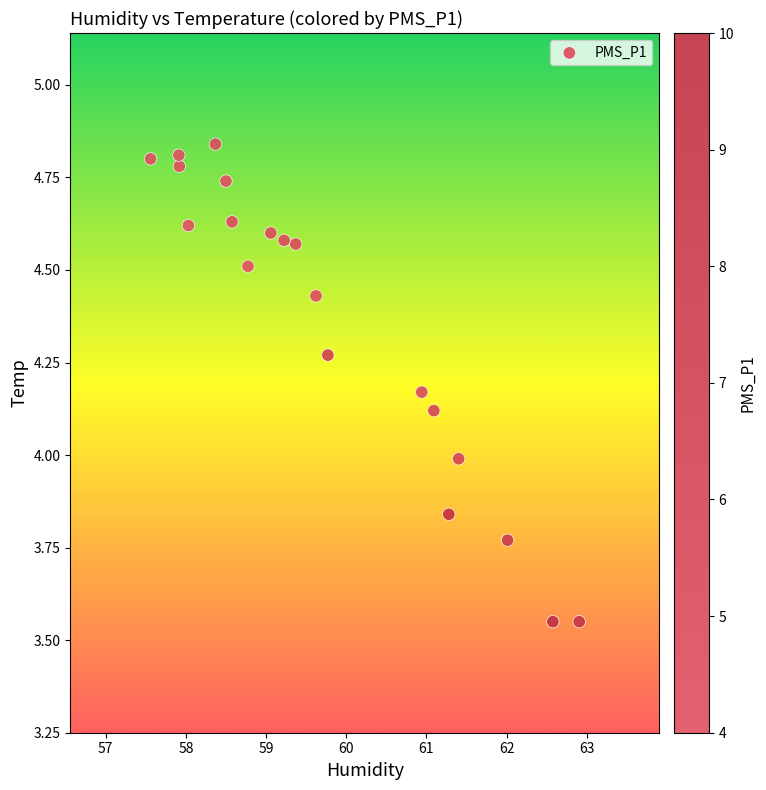

What is the range of Y values (max minus min)?

1.3